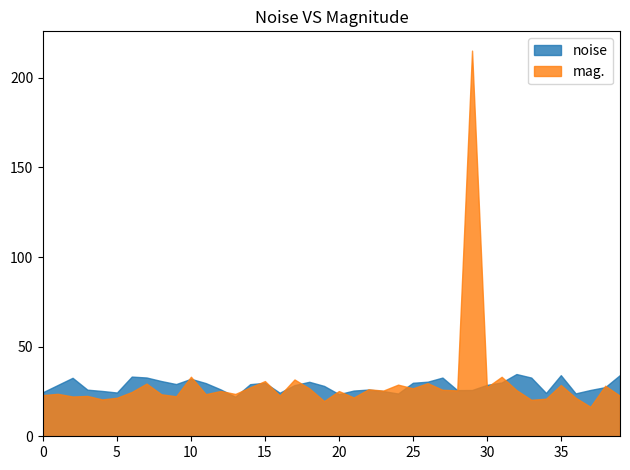

How many data points in mag. are less than 25?

19